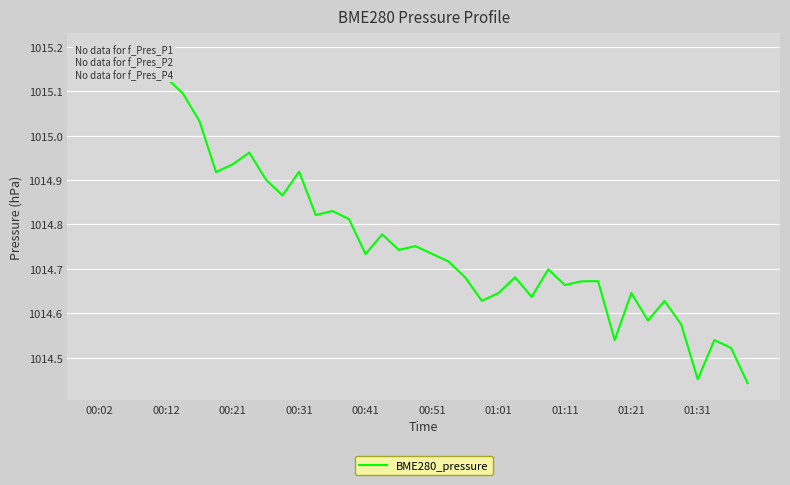

What is the difference between the maximum and minimum values?

0.7